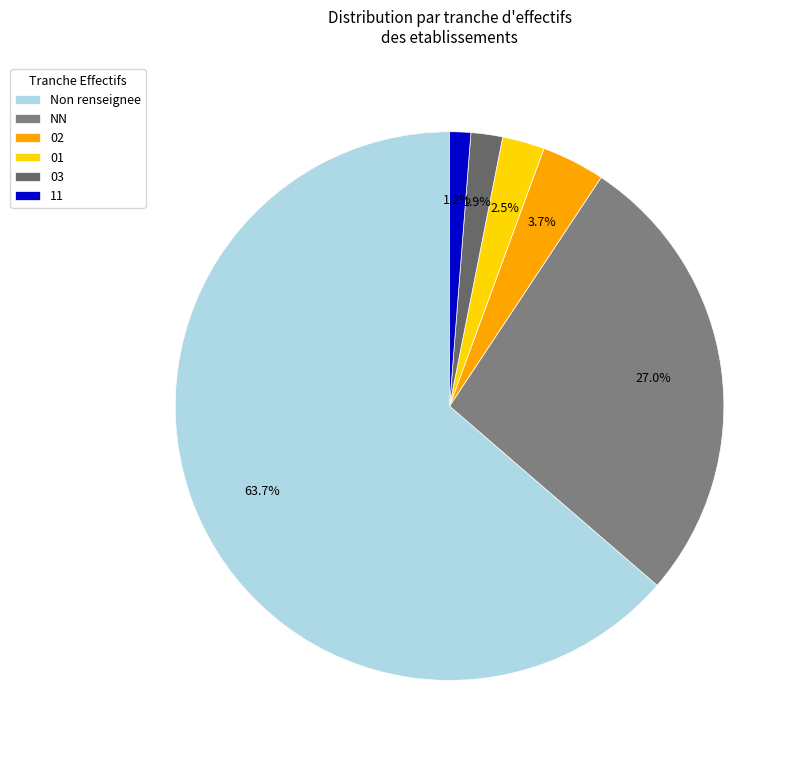

Rank the categories by value from highest to lowest.

Non renseignee, NN, 02, 01, 03, 11